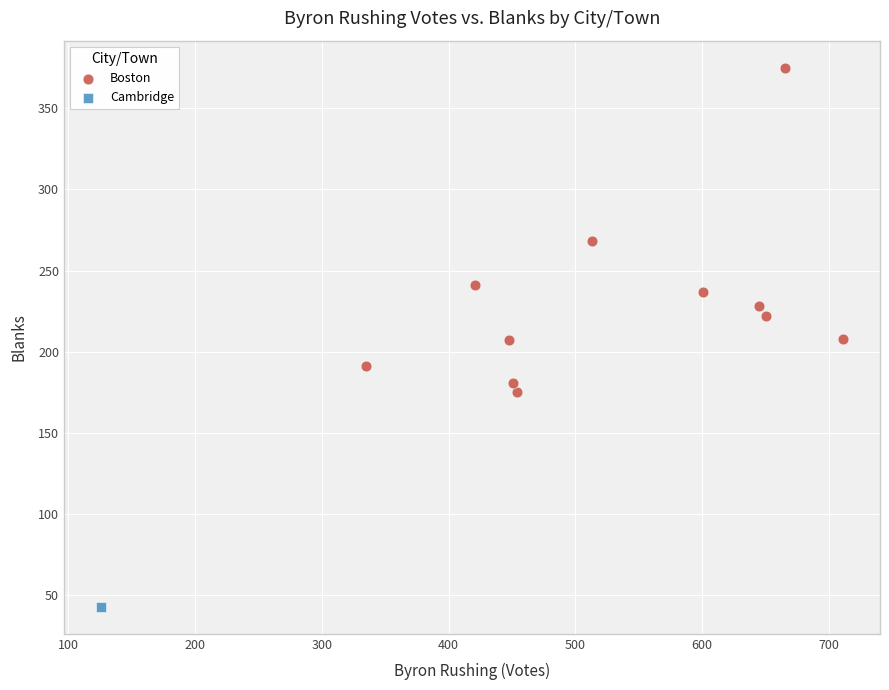

What are all the series names shown in the legend?

Boston, Cambridge